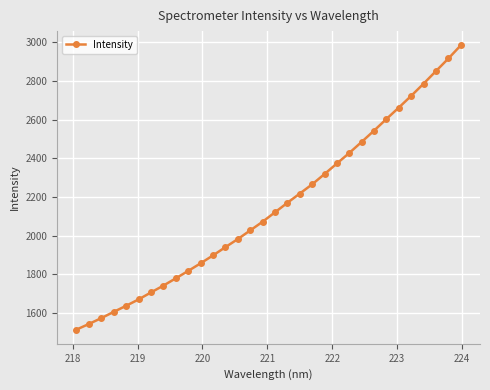

What is the sum of all values?

68825.6